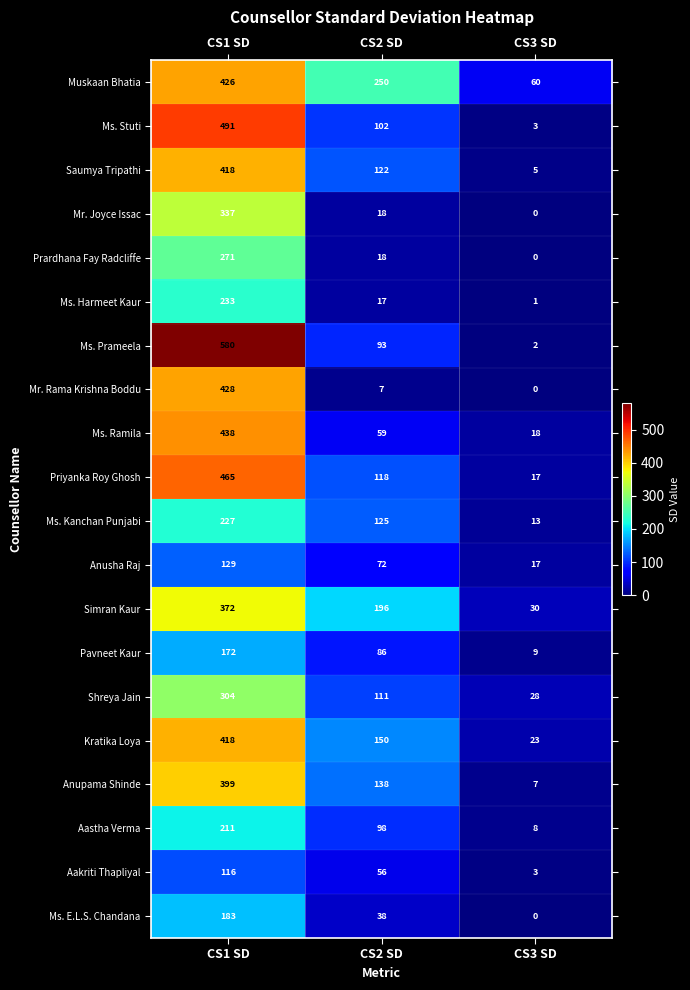

Read the Mr. Joyce Issac value at CS1 SD, to the nearest 50.

350